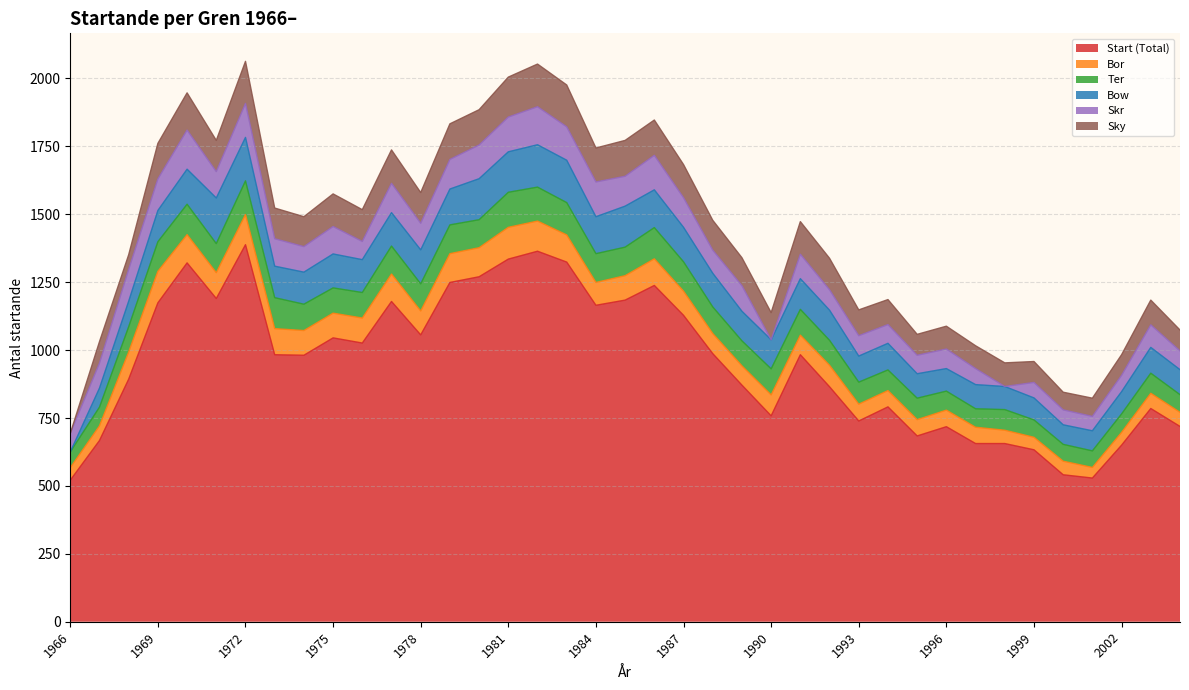

Read the Bor value at 2004.

52